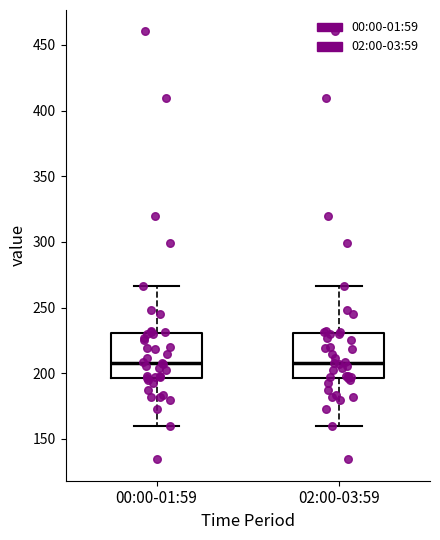

Reading left to right, read every box against the y-axis: the position of its median line, the range the box covers, and the ends of its whiskers. The values are not printed on the chart, so give them approximately, as read against the axis.

00:00-01:59: median 210, box 195 to 230, whiskers 160 to 265
02:00-03:59: median 210, box 195 to 230, whiskers 160 to 265